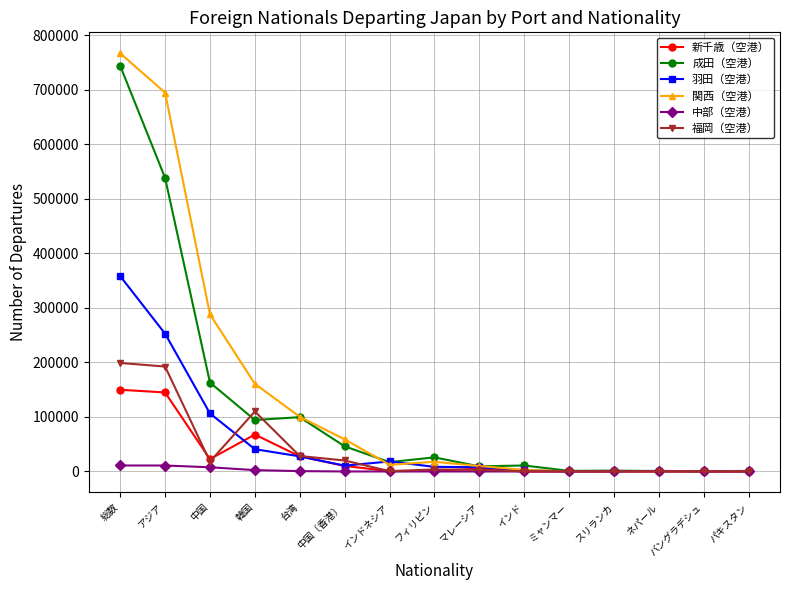

True or false: 羽田（空港） has more than 0 interior local peaks.

True